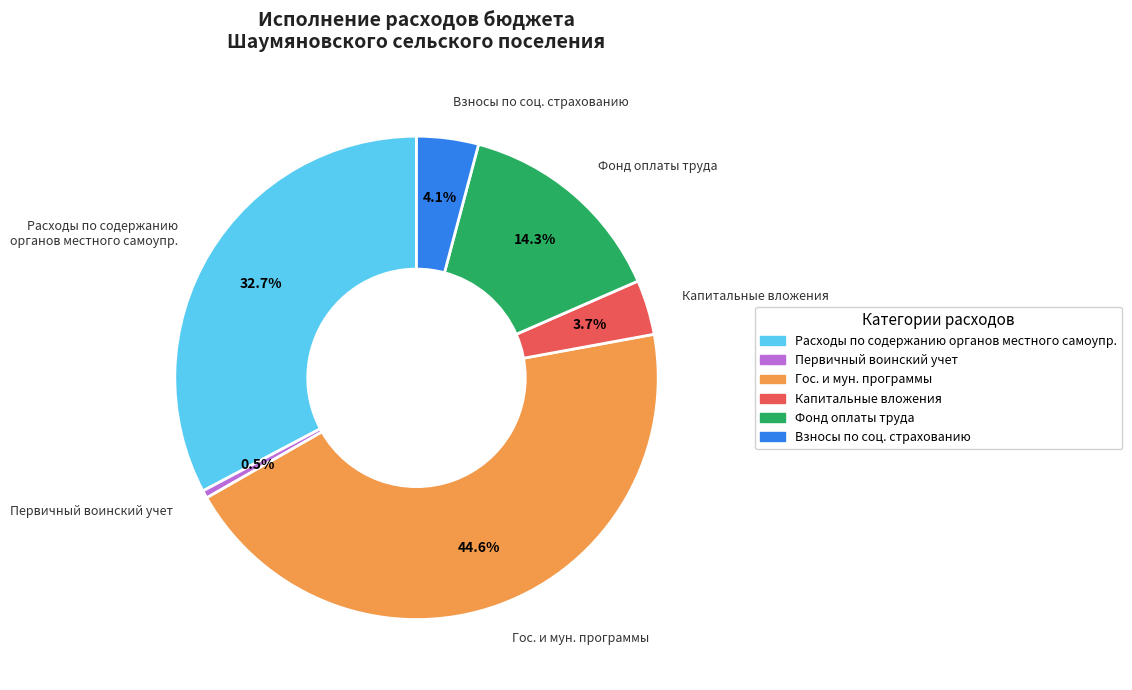

Combined, do Гос. и мун. программы and Взносы по соц. страхованию account for over 50%?

No